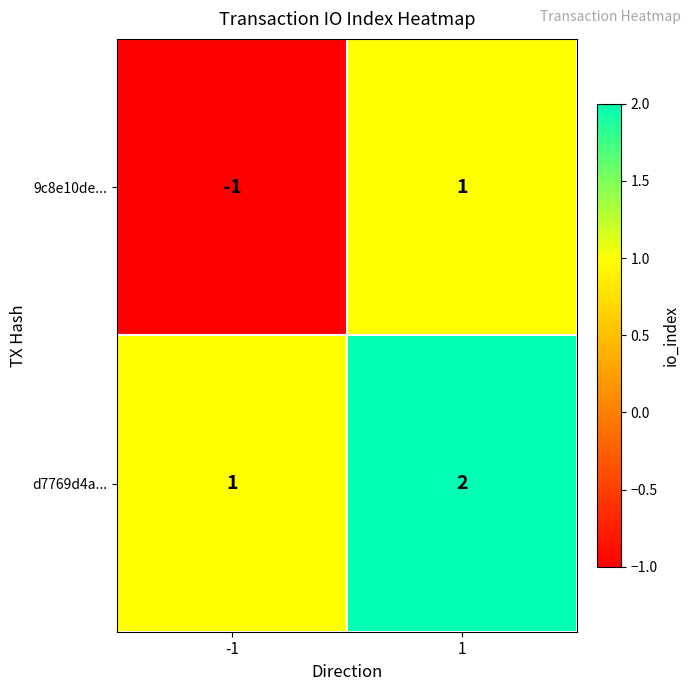

List the series in order of their overall mean, lowest first.

9c8e10de..., d7769d4a...